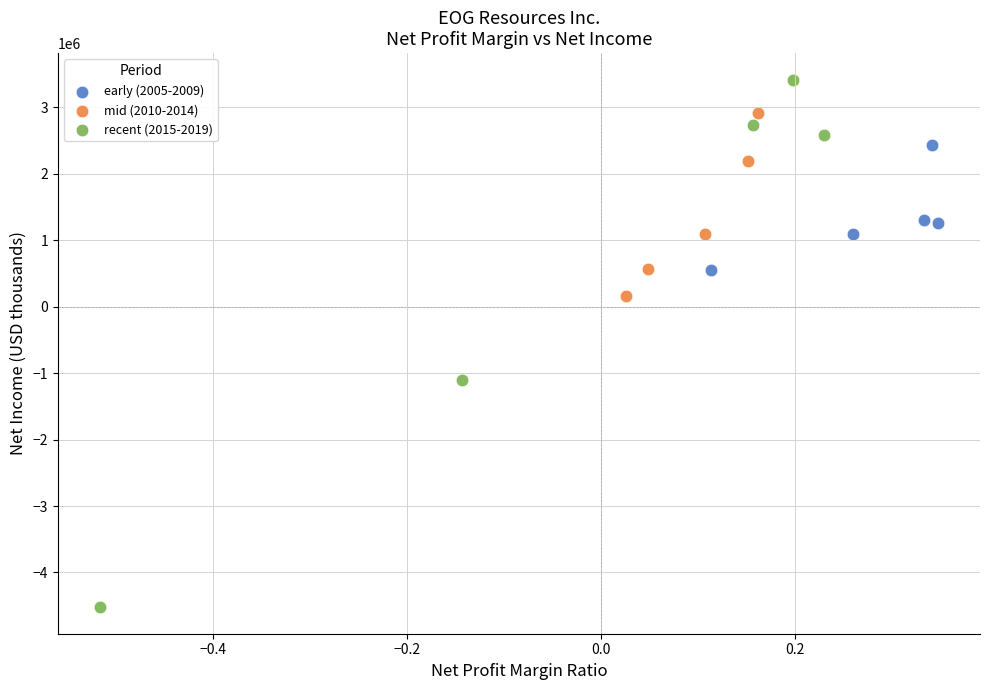

Which series has the largest Y range (max minus min)?

recent (2015-2019)